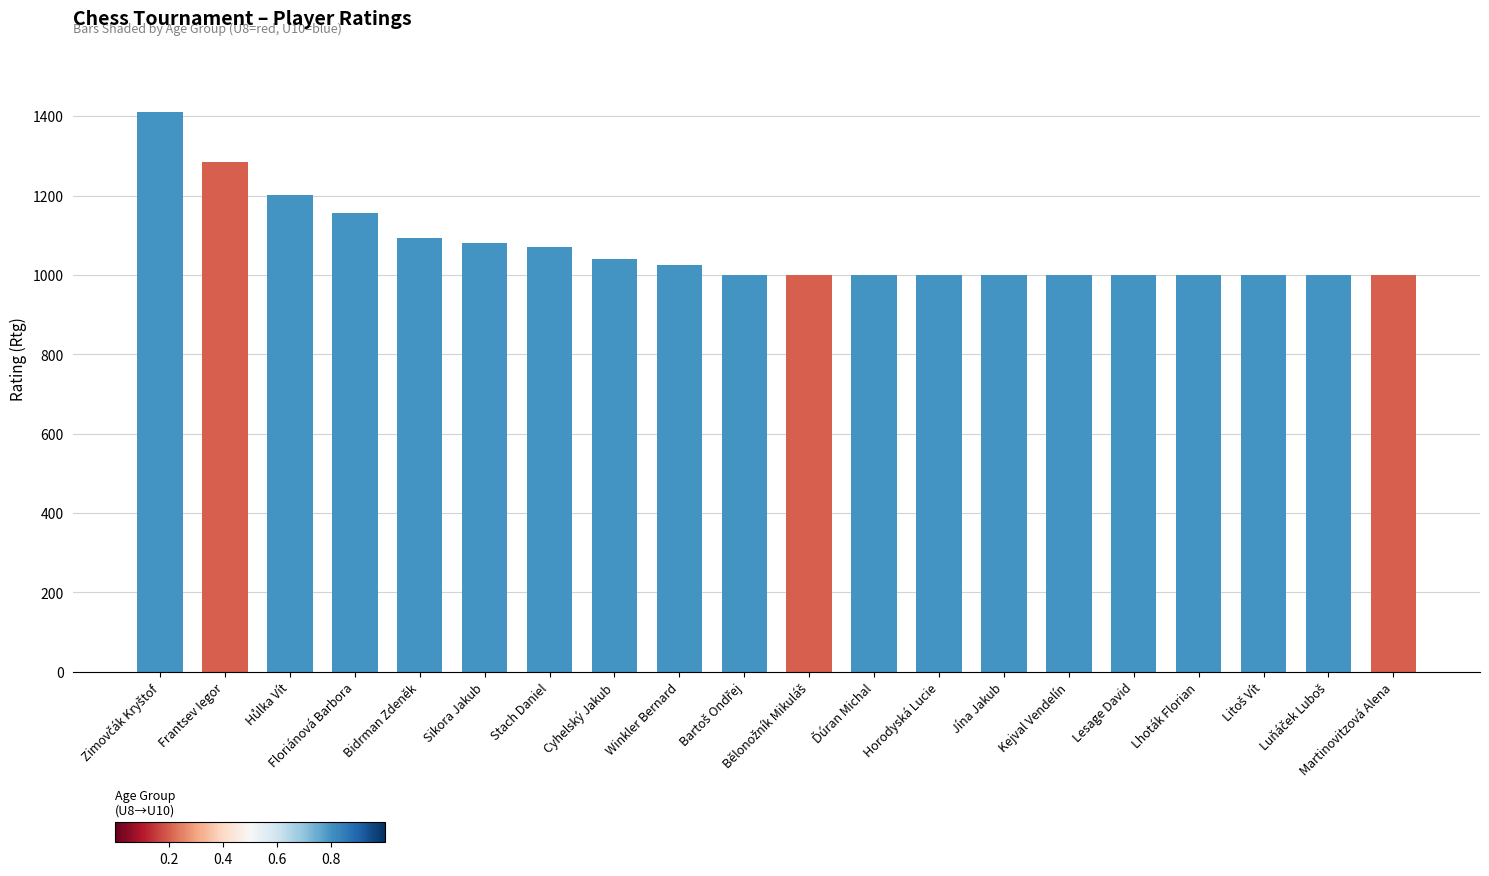

What value does the data have at Horodyská Lucie?

1000